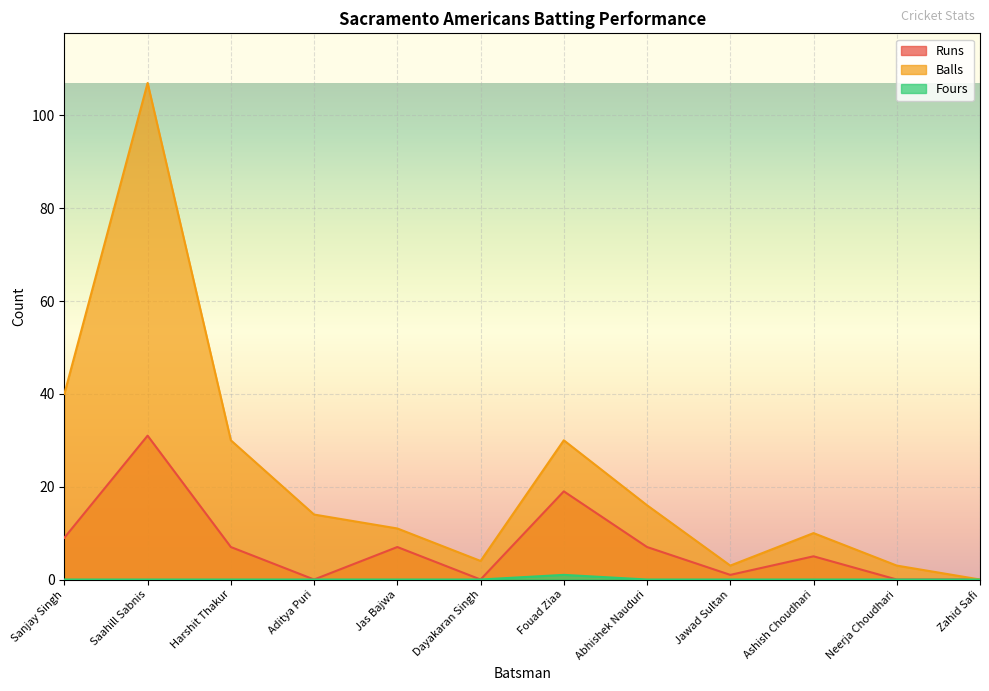

Read the Runs value at Abhishek Nauduri.

7